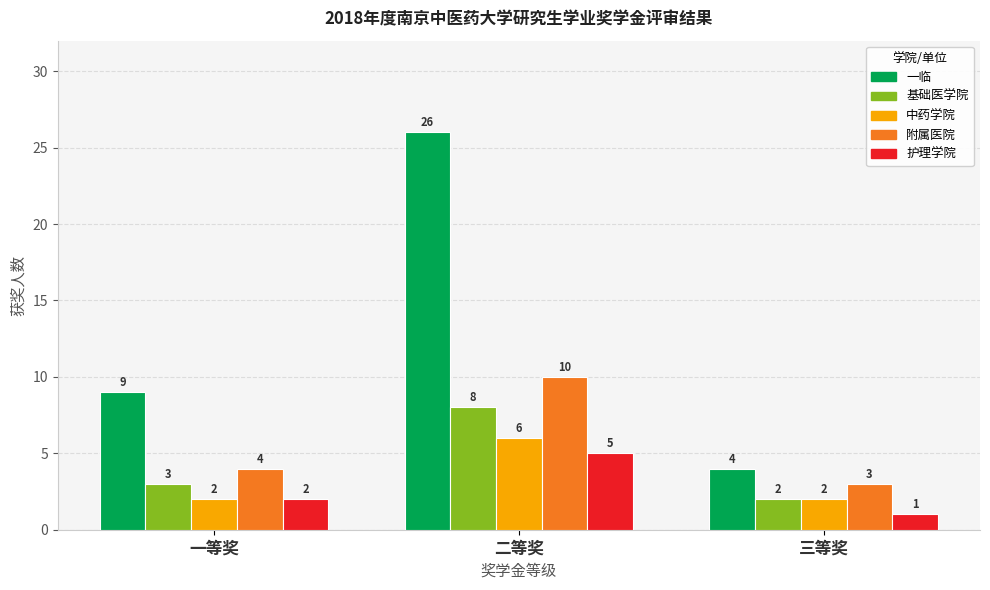

Are the bars grouped side by side (vs. stacked)?

Yes